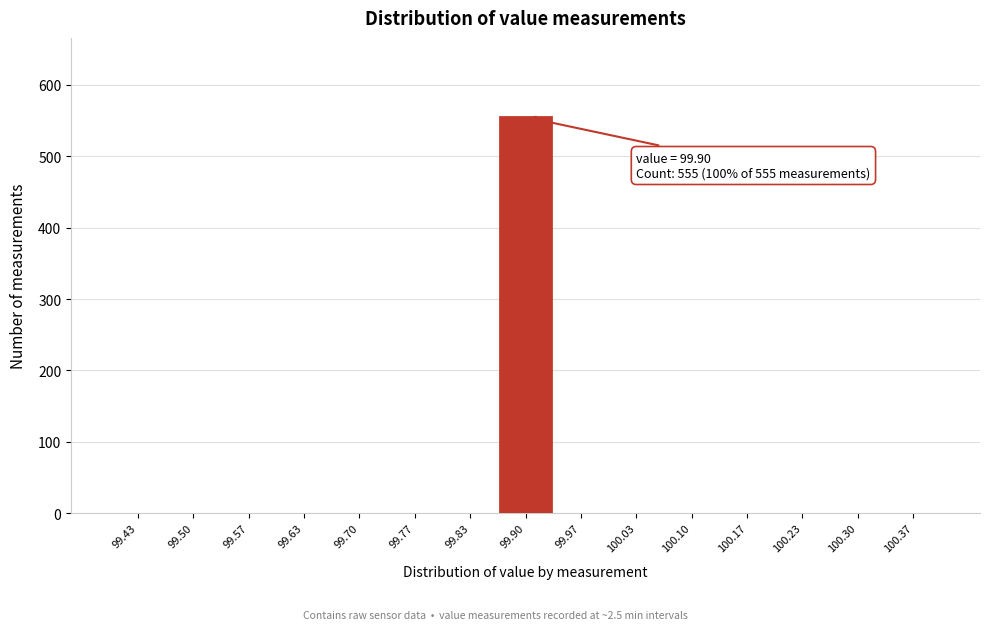

Over which range of the x-axis is the bar tallest?

99.87 to 99.93